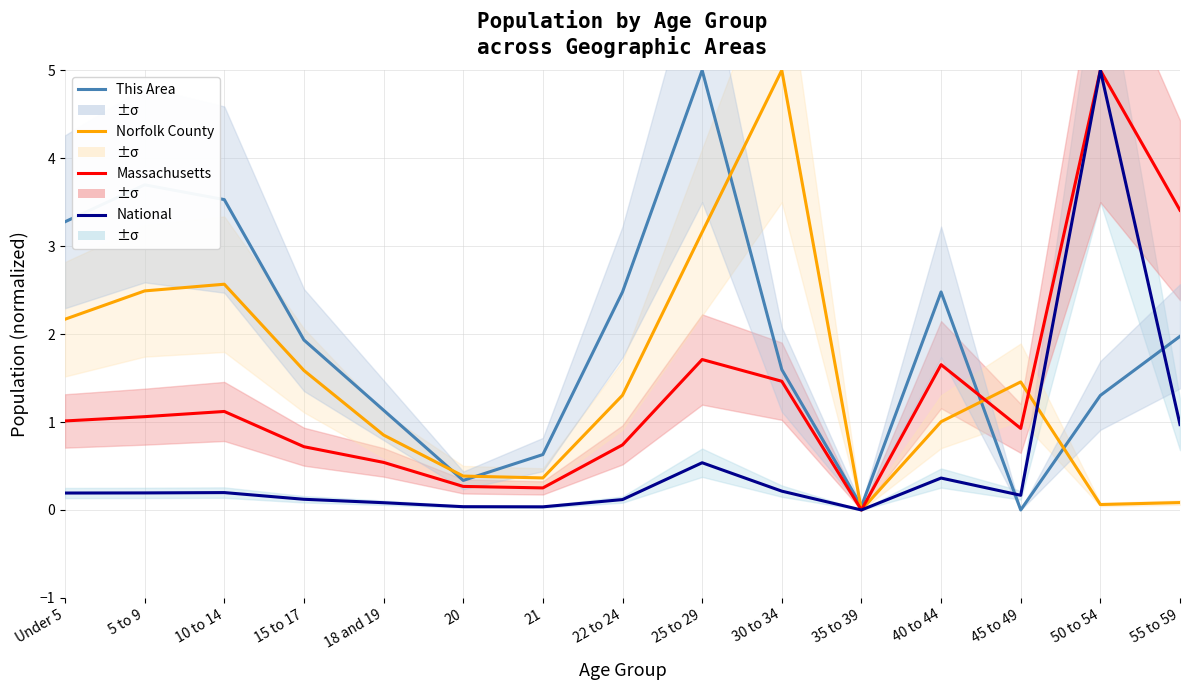

Where is National nearest to the value 2?

55 to 59